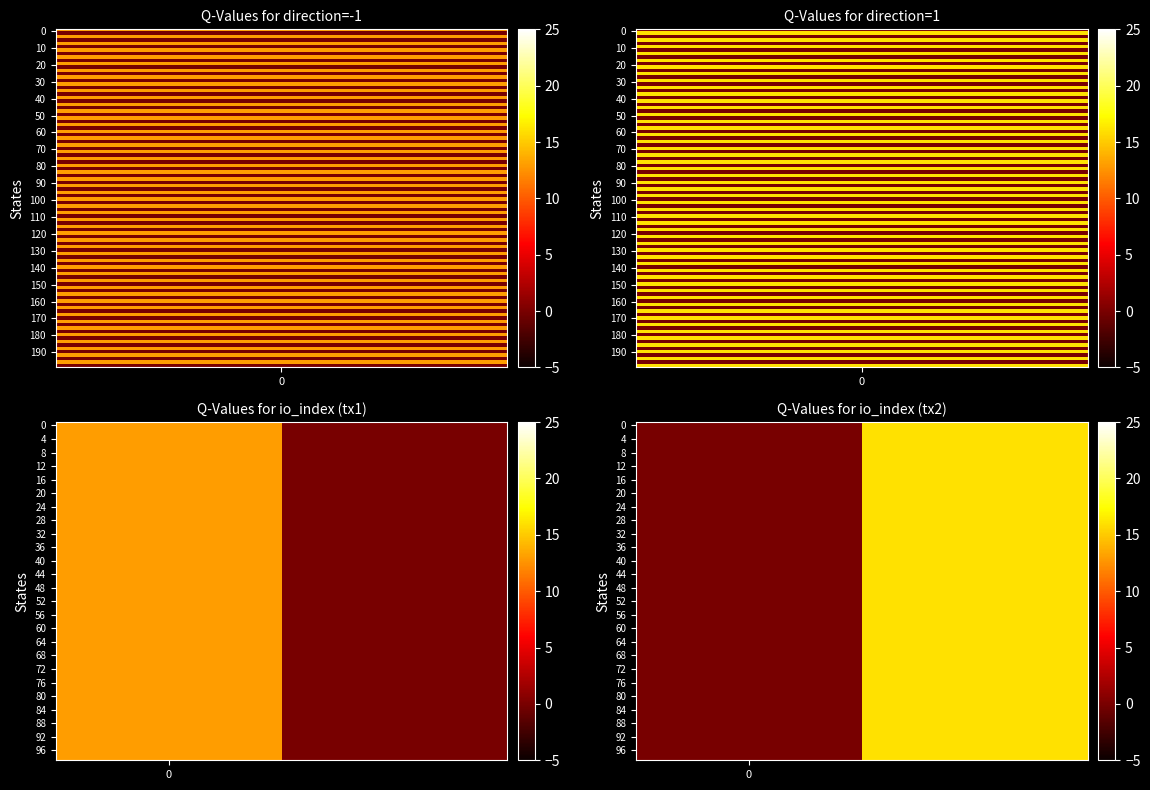

How many categories are shown in the chart?

2